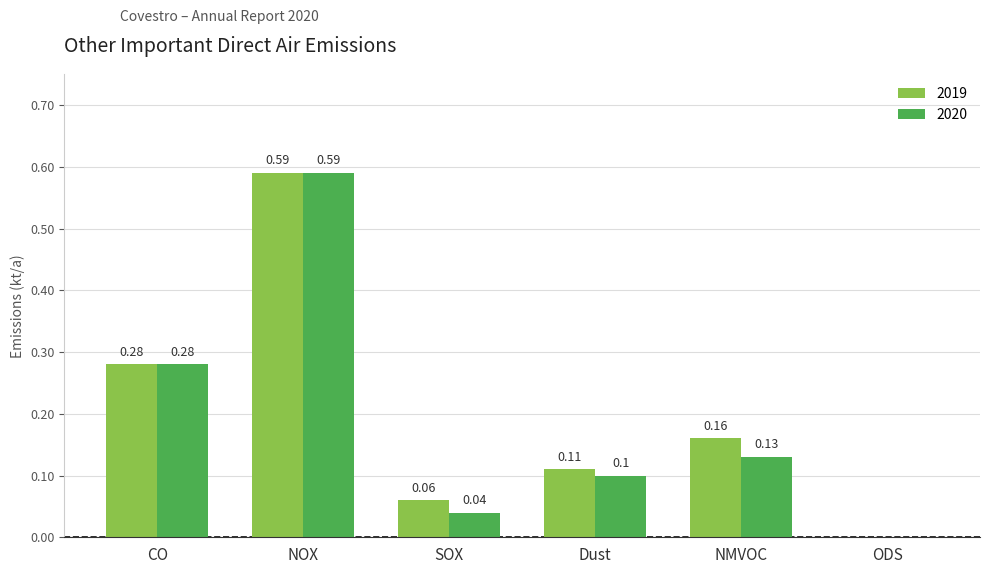

Is the value of 2020 at NOX greater than the value of 2019 at NMVOC?

Yes